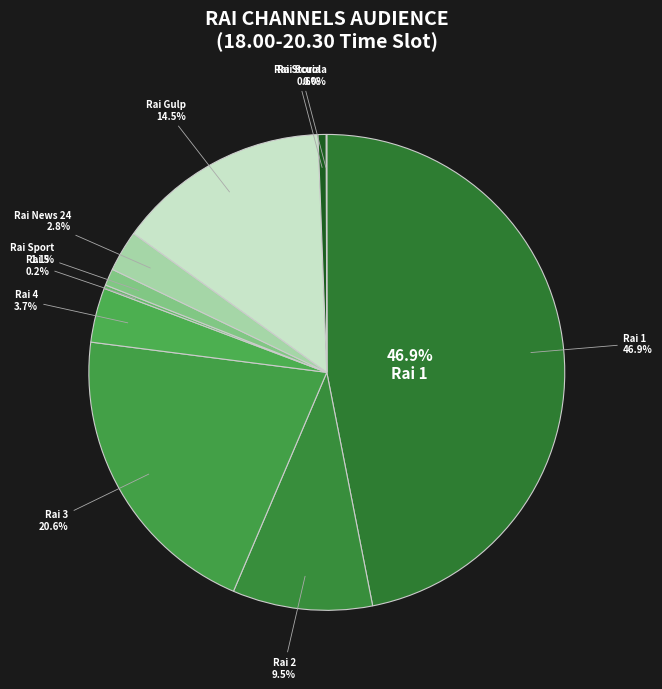

To the nearest percent, what is the difference between the Rai 3 and Rai News 24 slice percentages?

18%